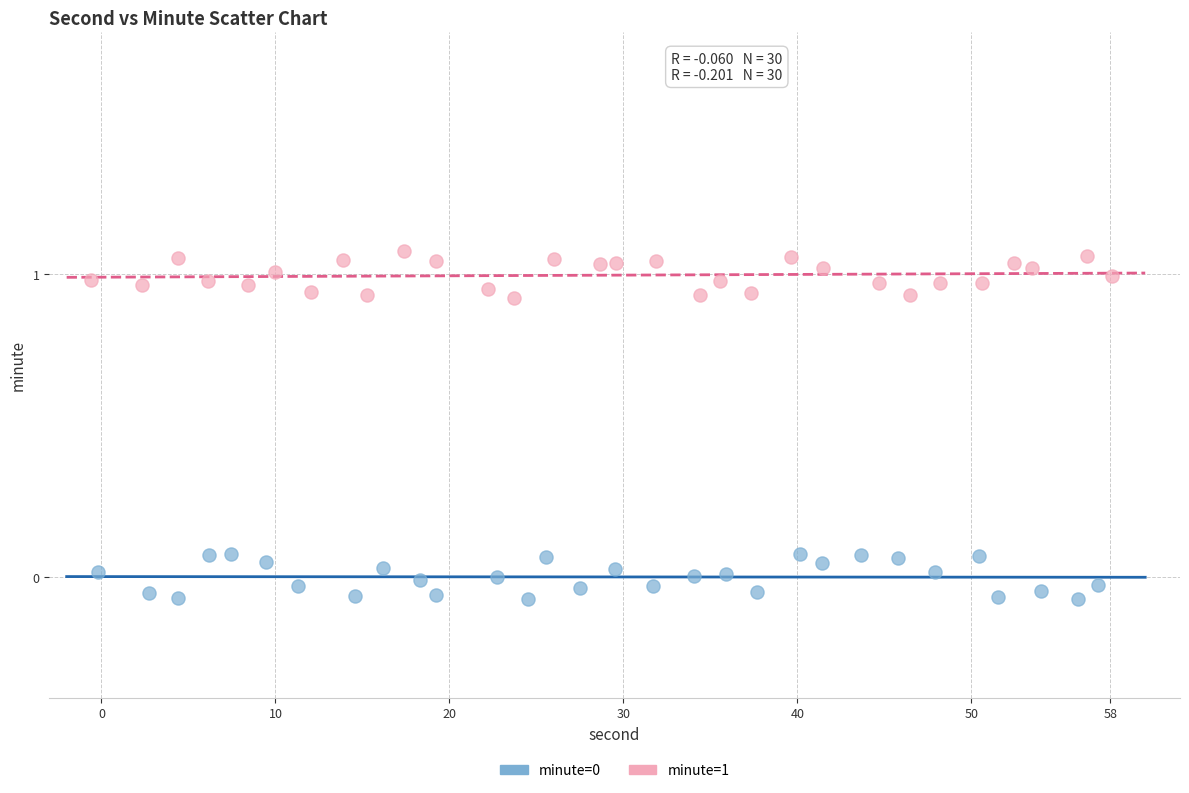

Which series contains the highest Y value?

minute=1